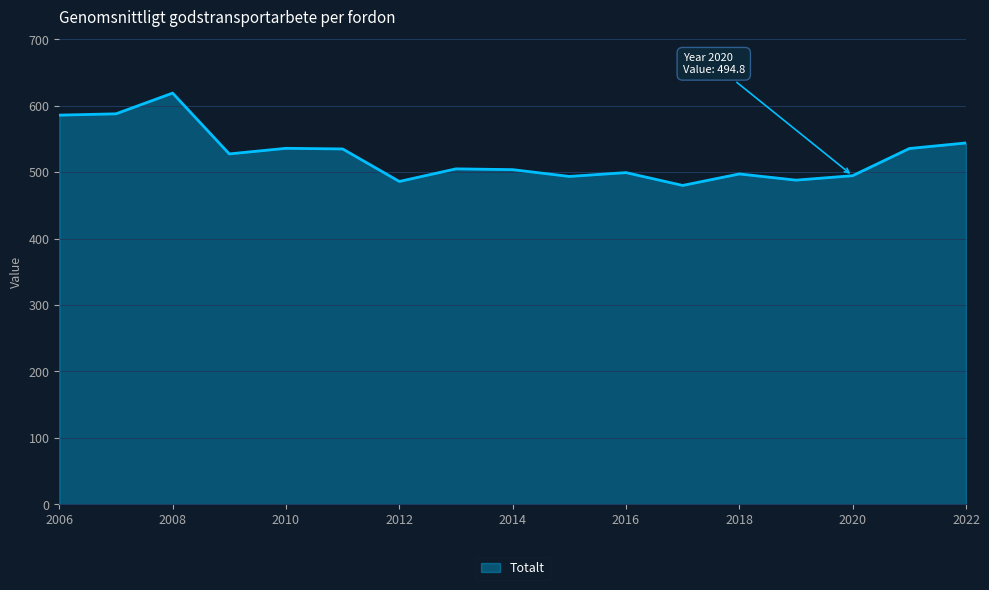

What is the maximum value shown in the chart?

619.1